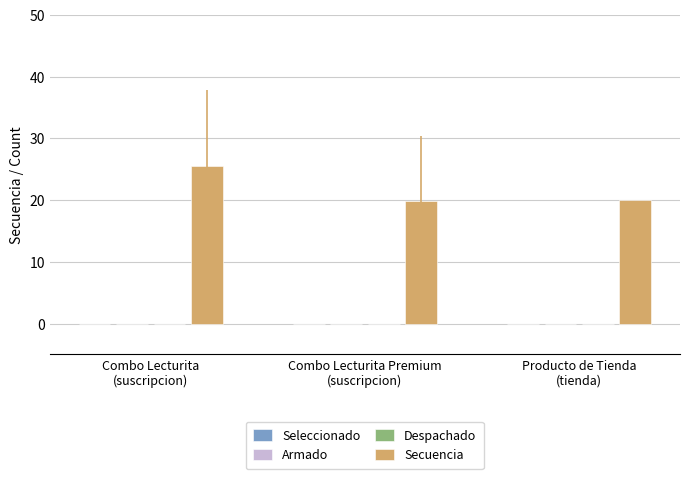

What is the value of the 1st bar from the left?

25.6